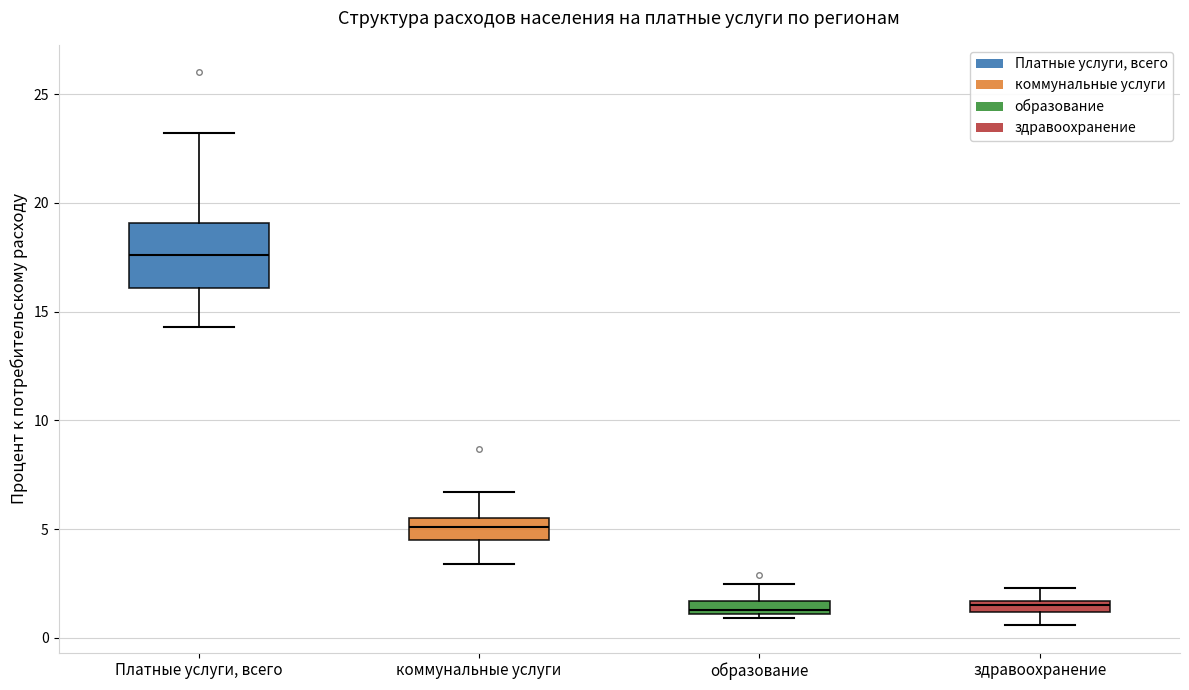

Where is the upper edge of the box for образование on the y-axis? The values are not printed on the chart, so give them approximately, as read against the axis.

1.5